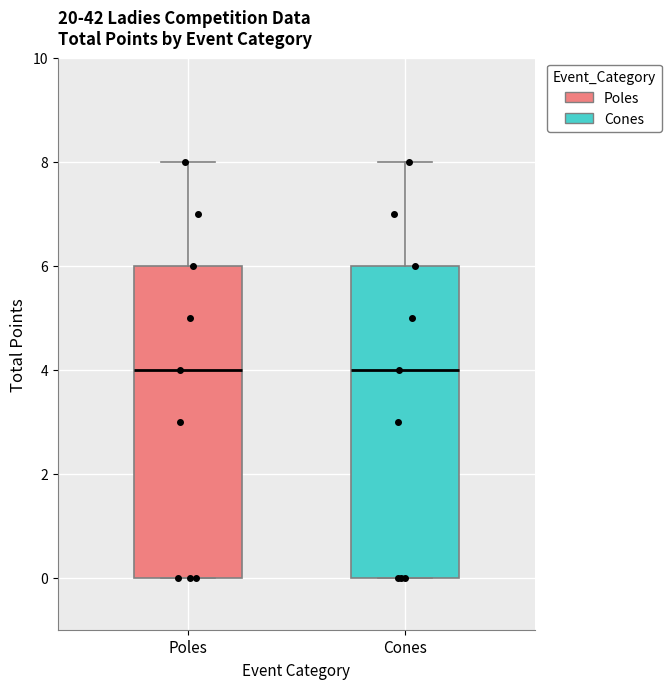

Reading left to right, read every box against the y-axis: the position of its median line, the range the box covers, and the ends of its whiskers. The values are not printed on the chart, so give them approximately, as read against the axis.

Poles: median 4, box 0 to 6, whiskers 0 to 8
Cones: median 4, box 0 to 6, whiskers 0 to 8